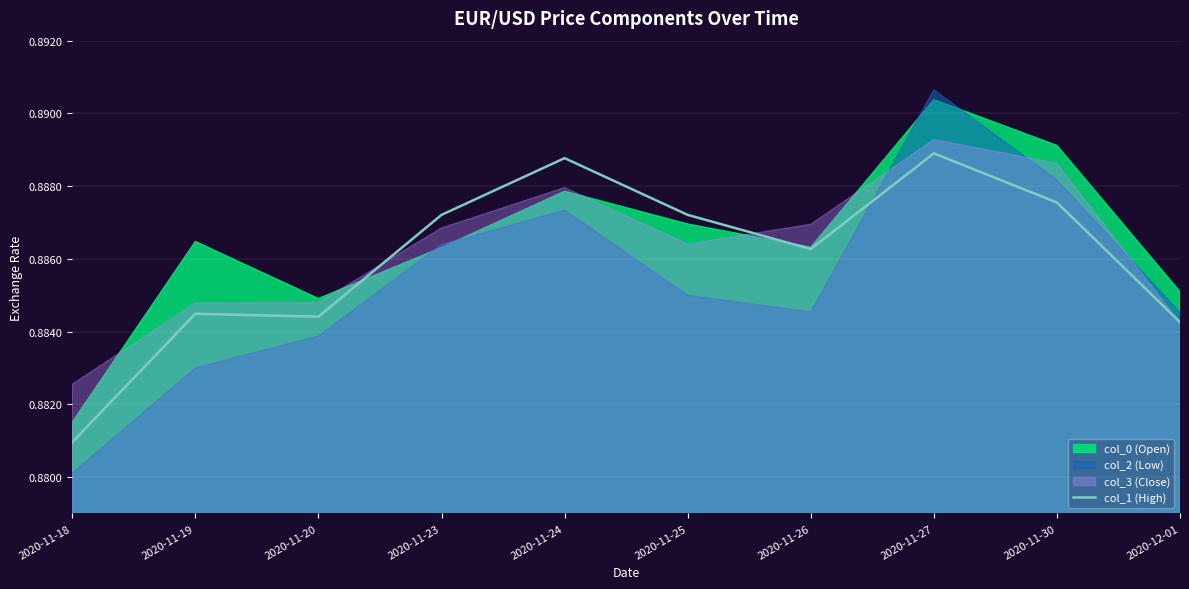

What is the sum of the values at 2020-11-24 and 2020-11-23?

1.8